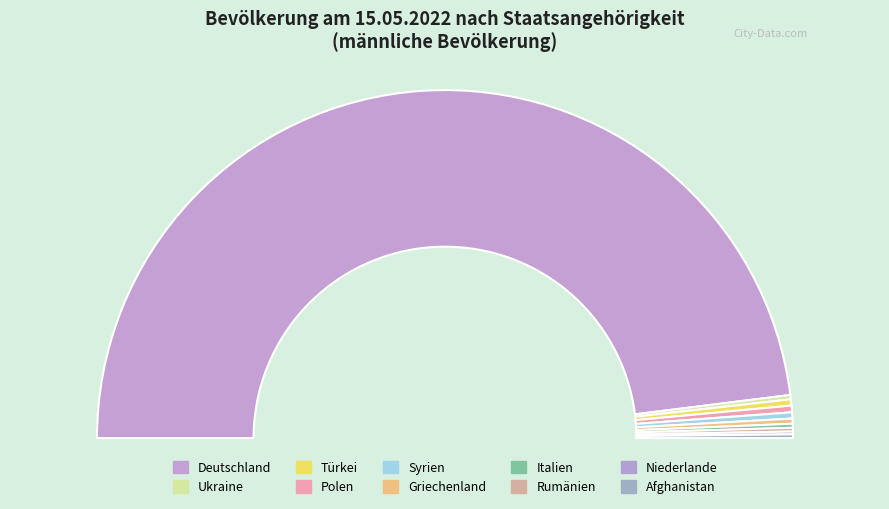

Which category has the biggest portion of the pie?

Deutschland